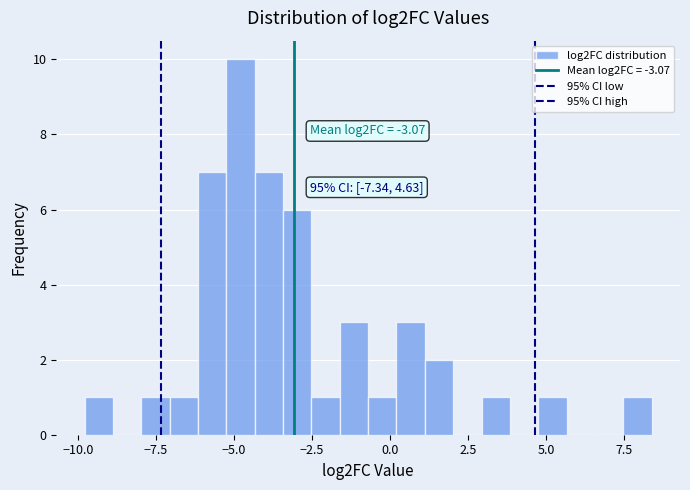

Around what value on the x-axis is the tallest bar? Give the approximate position of its centre, as read against the axis.

-5.0